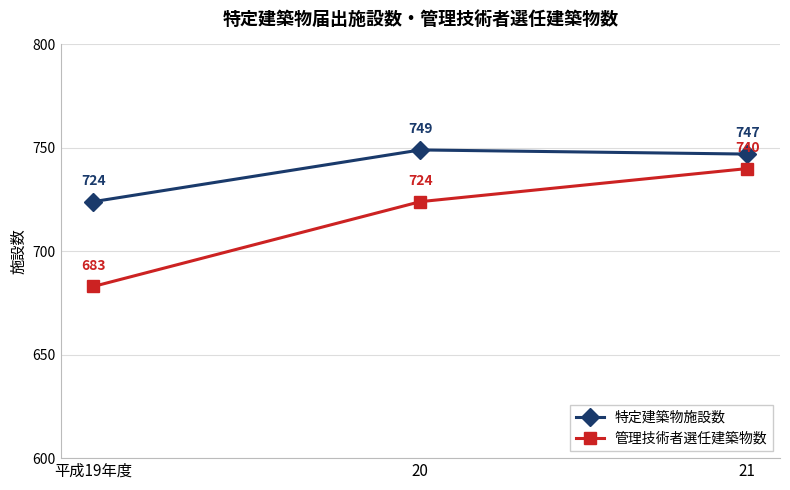

Which series has the largest total across all categories?

特定建築物施設数